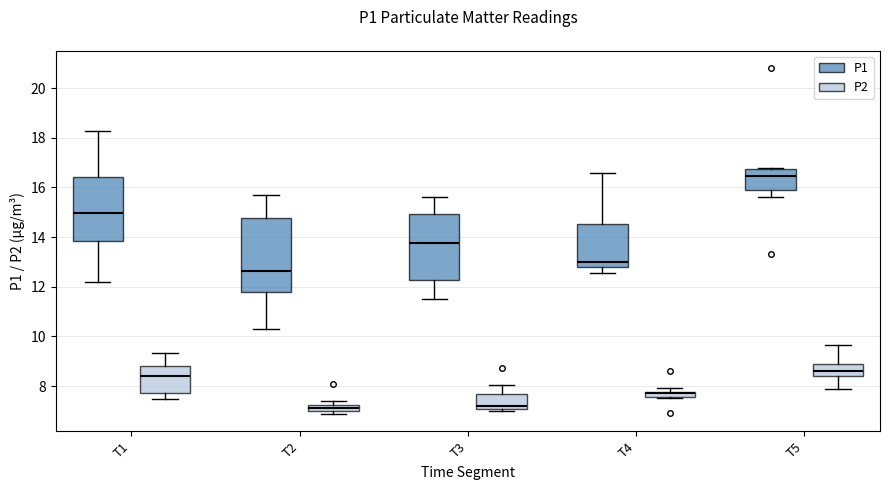

Where is the upper edge of the box for T4 (P2) on the y-axis? The values are not printed on the chart, so give them approximately, as read against the axis.

7.8